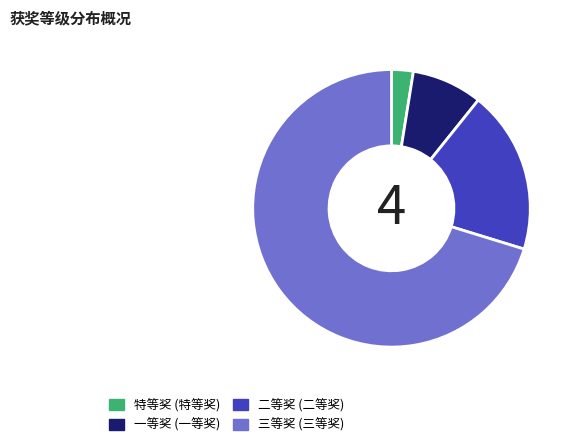

What is the majority slice?

三等奖